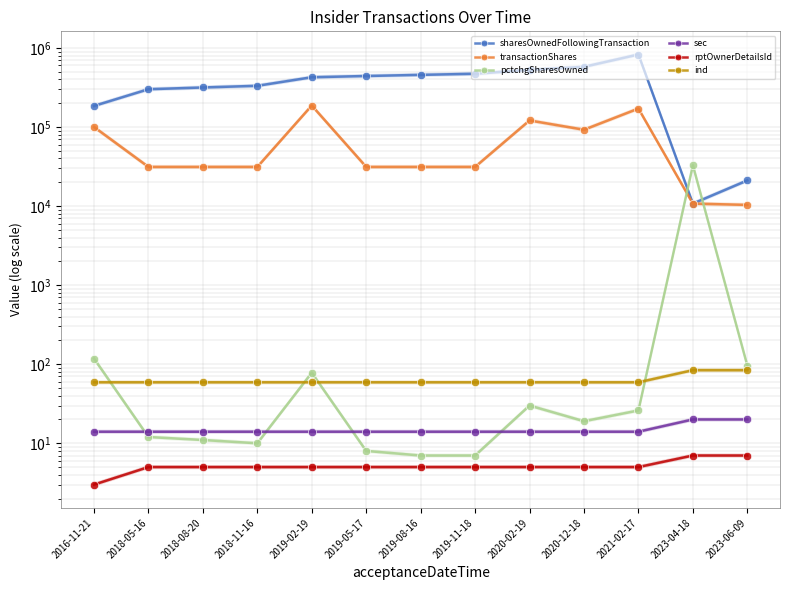

Which category has the lowest value in the ind series?

2016-11-21